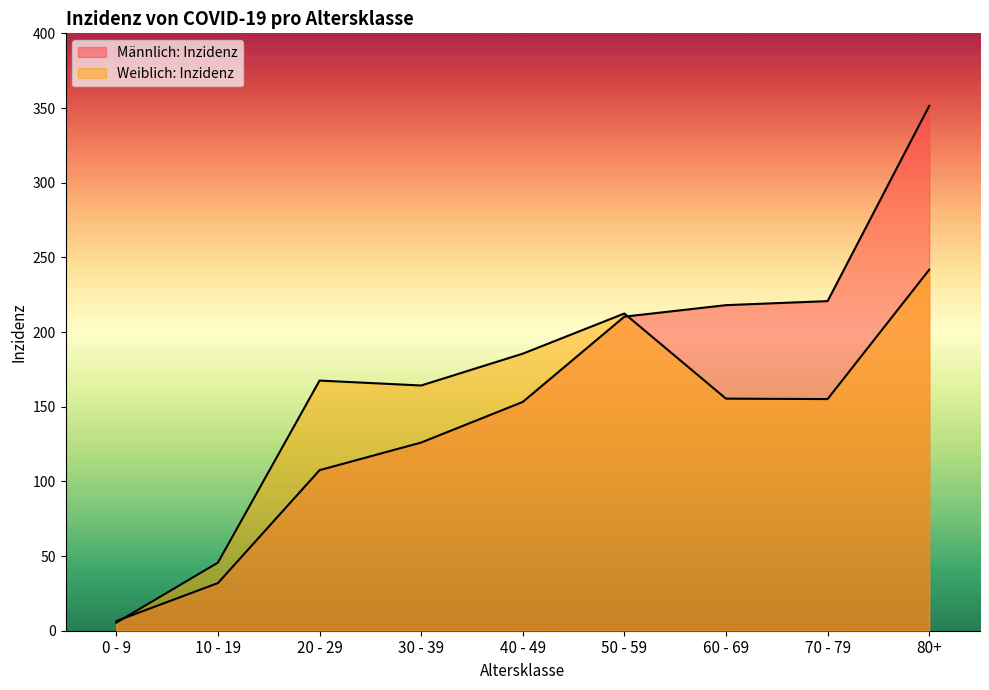

What is the value of the Männlich: Inzidenz point at the 3rd from the left?

107.5